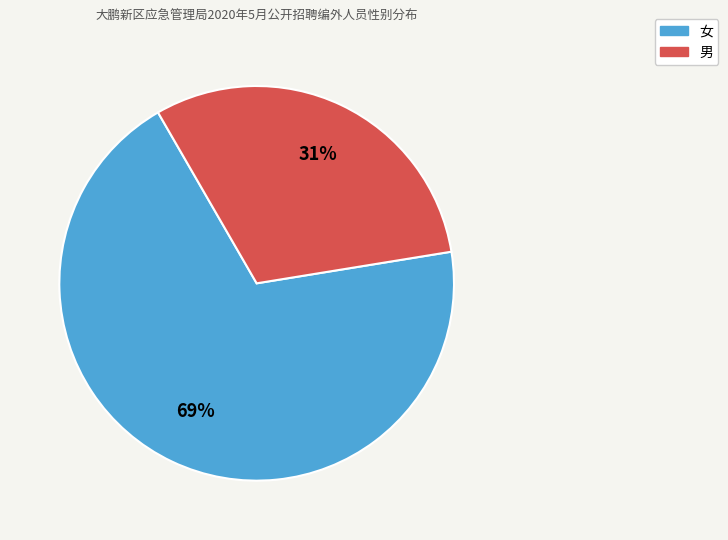

The 女 slice represents 69% of the pie. True or false?

True